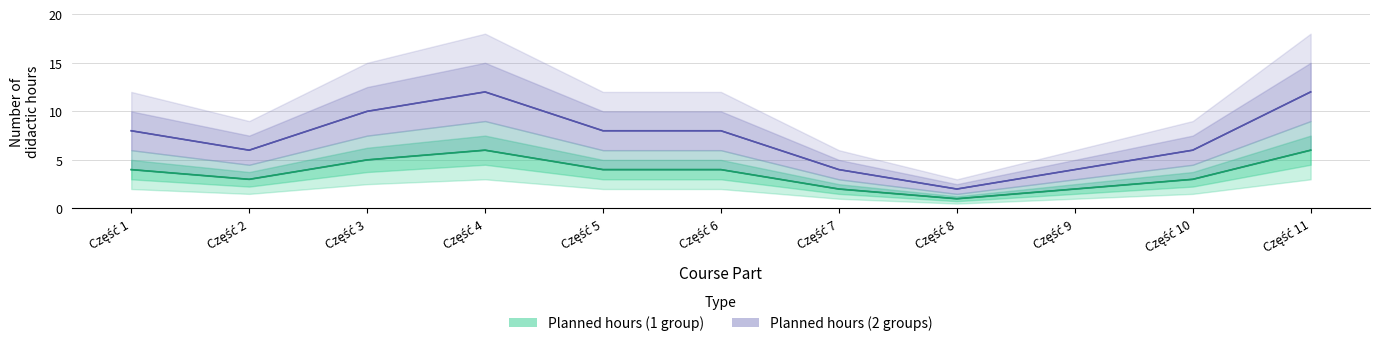

At which category is the sum across all series the highest?

Część 4